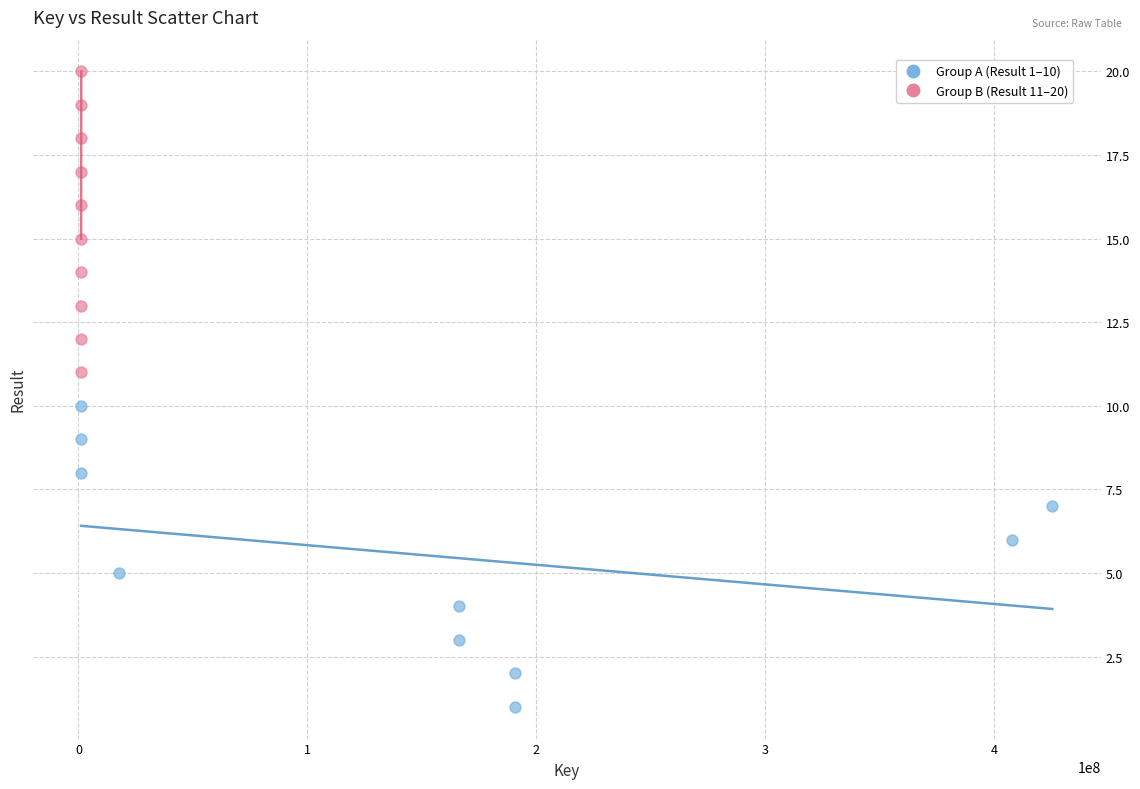

Which series contains the lowest Y value?

Group A (Result 1–10)